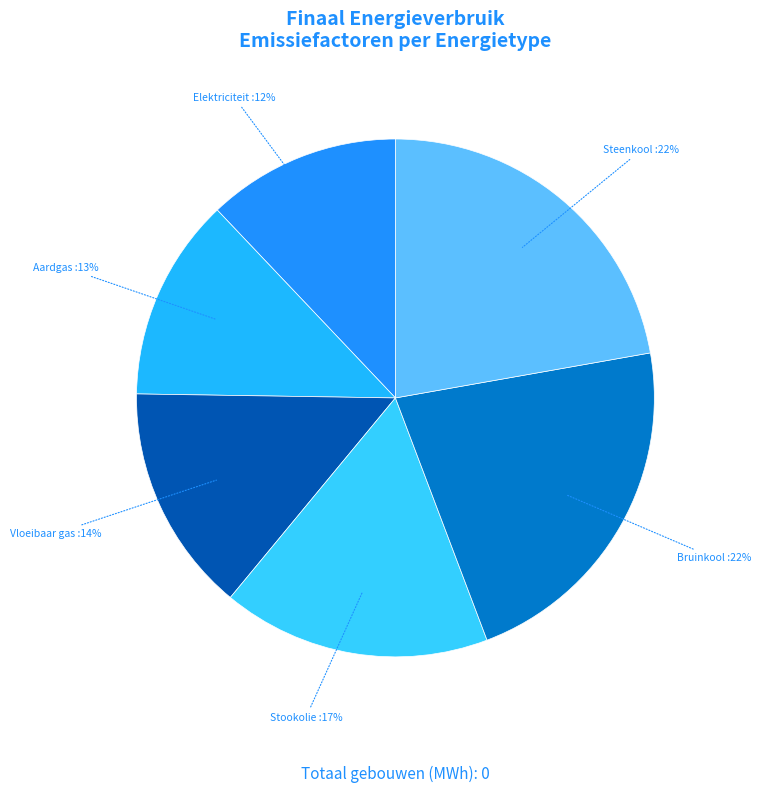

The Elektriciteit slice represents 26% of the pie. True or false?

False